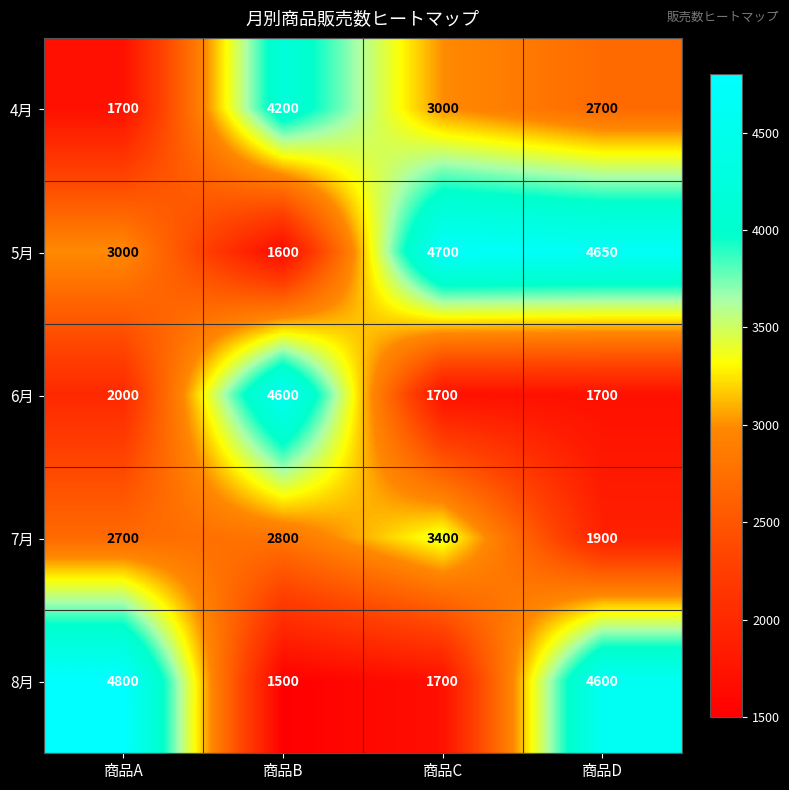

Where is 7月 nearest to the value 2650?

商品A